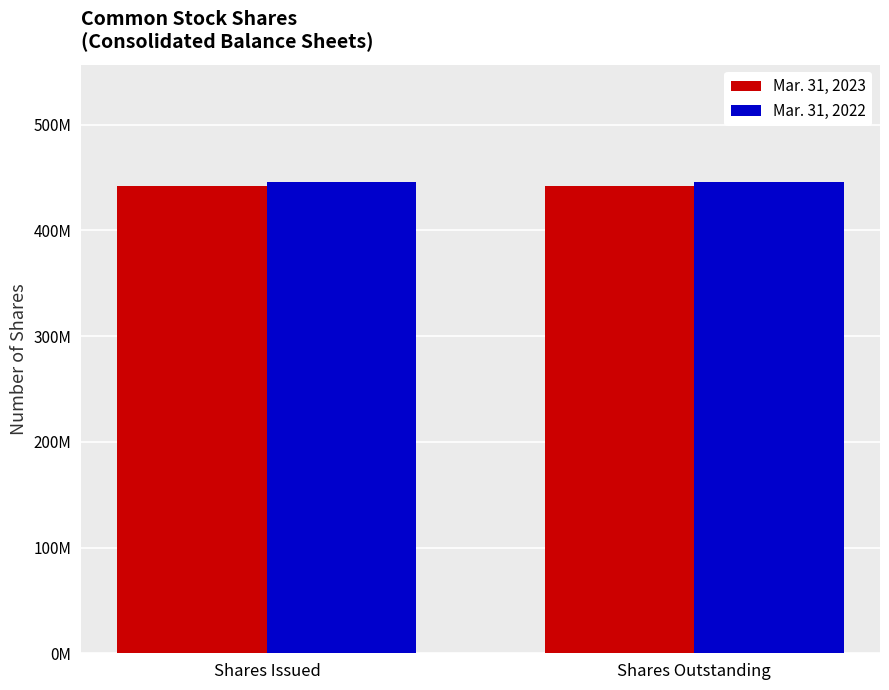

What is the value of the Mar. 31, 2023 bar at the 1st from the left?

442056296